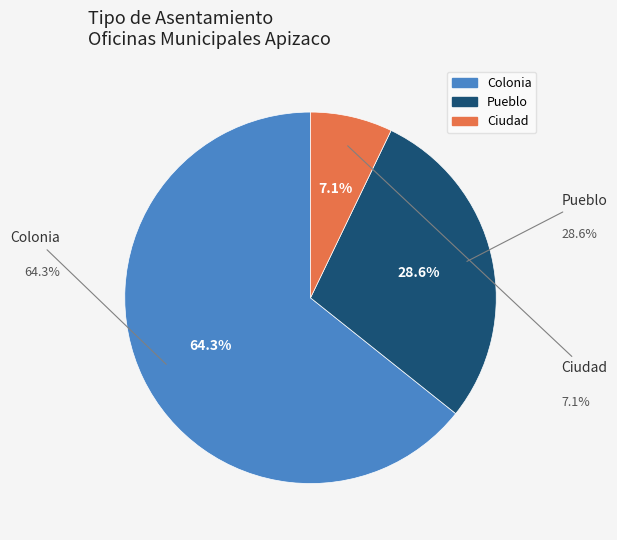

How many segments does this pie chart have?

3